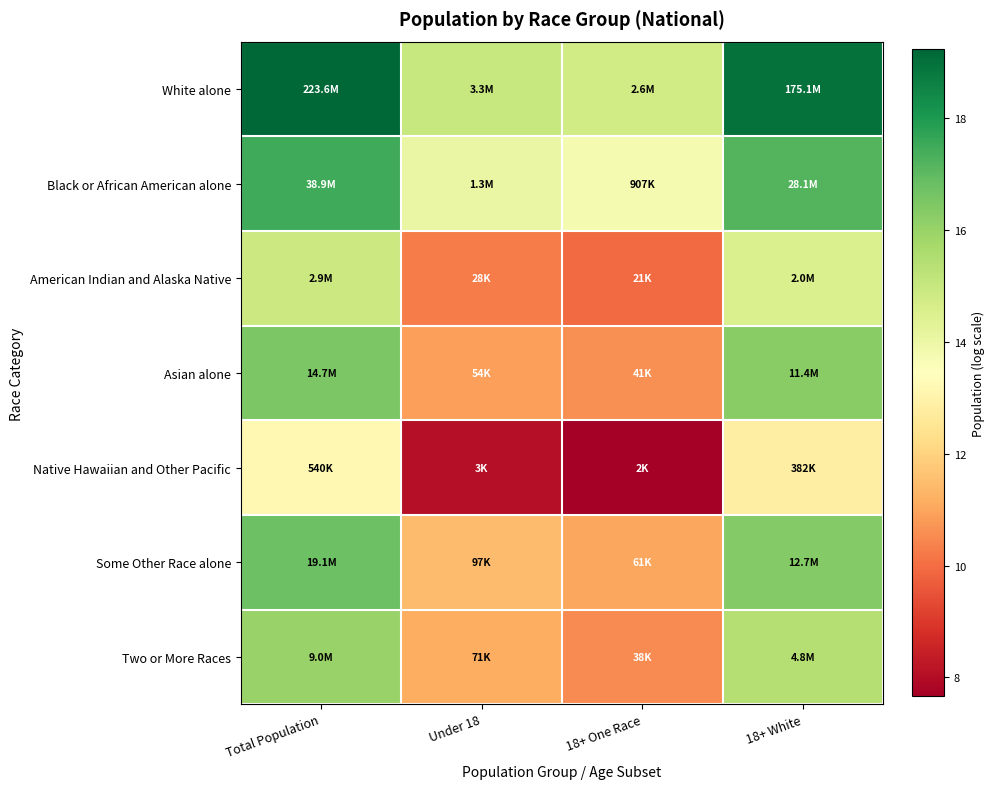

Which series has the largest total across all categories?

White alone